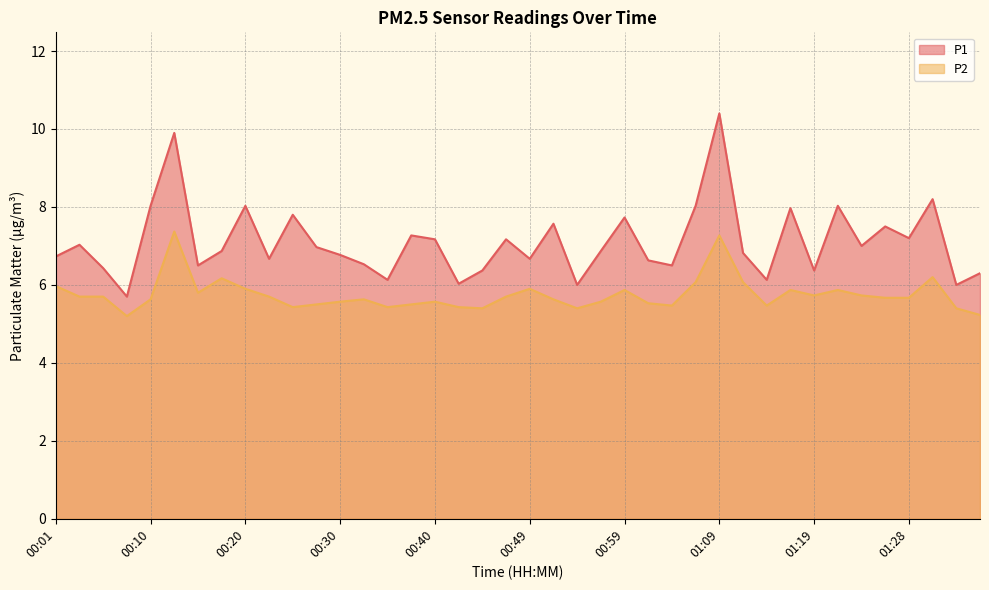

Is the value of P1 at 00:15 greater than the value of P2 at 00:27?

Yes